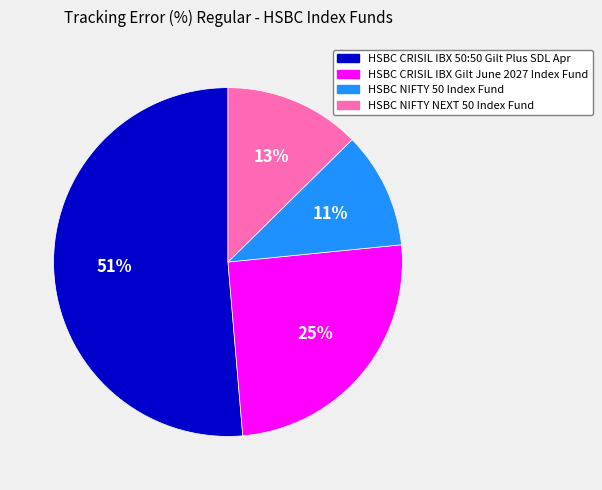

Does any single category account for the majority?

Yes